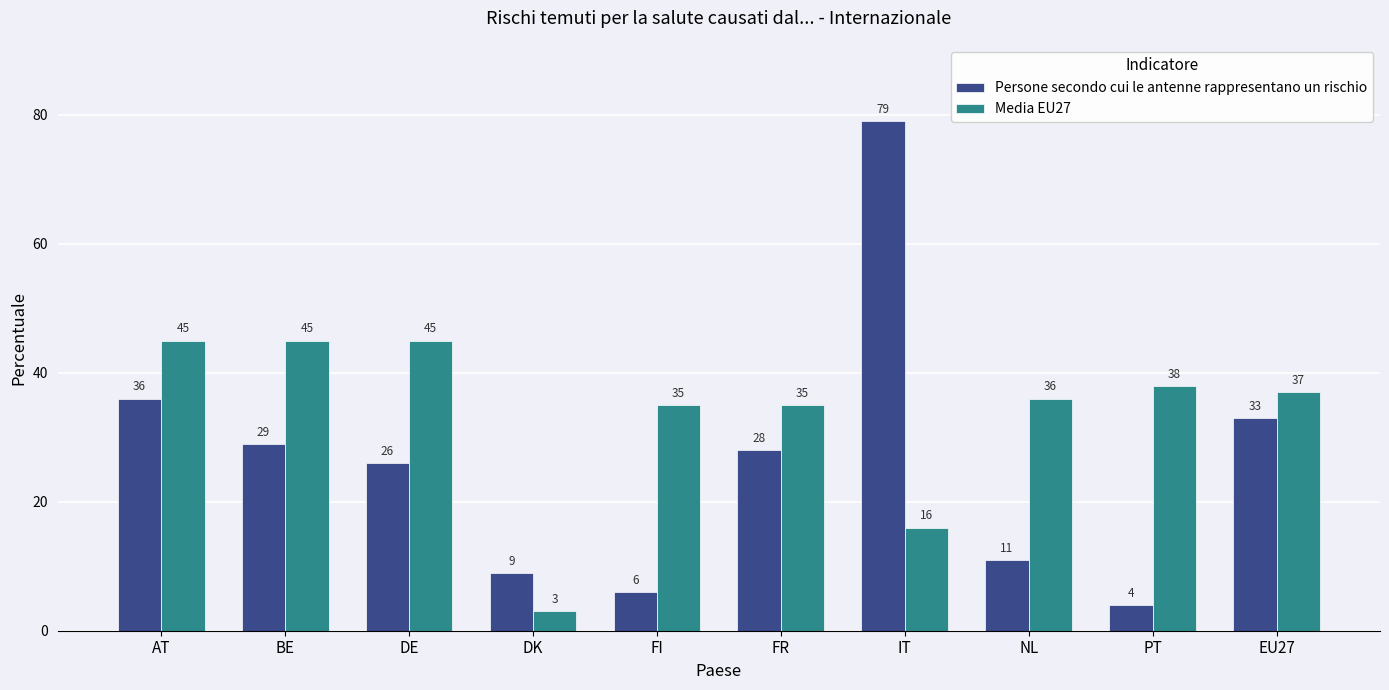

What position from the left is EU27?

10